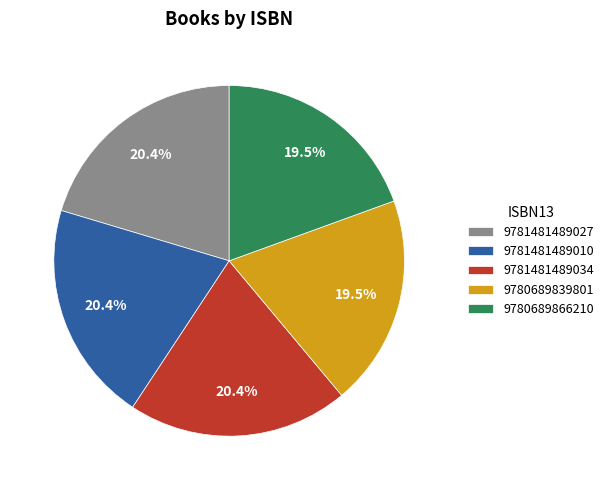

To the nearest percent, what is the average slice percentage?

20%